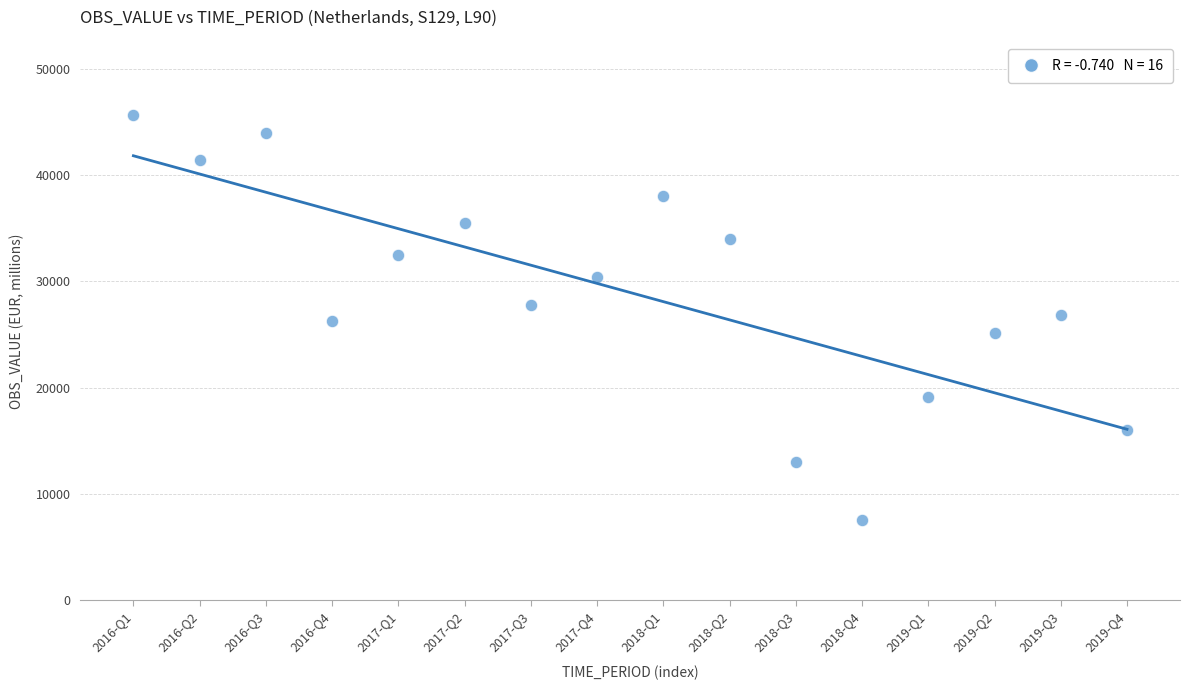

What is the range of Y values (max minus min)?

38031